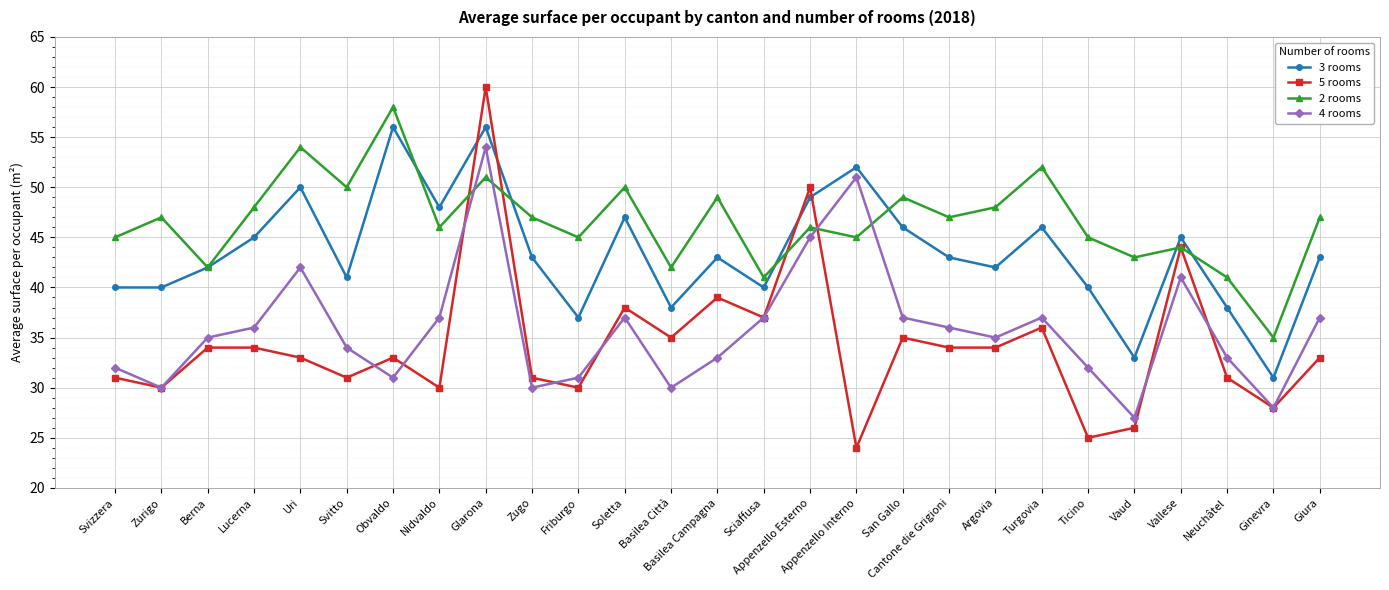

At how many categories does at least one series exceed 44?

21